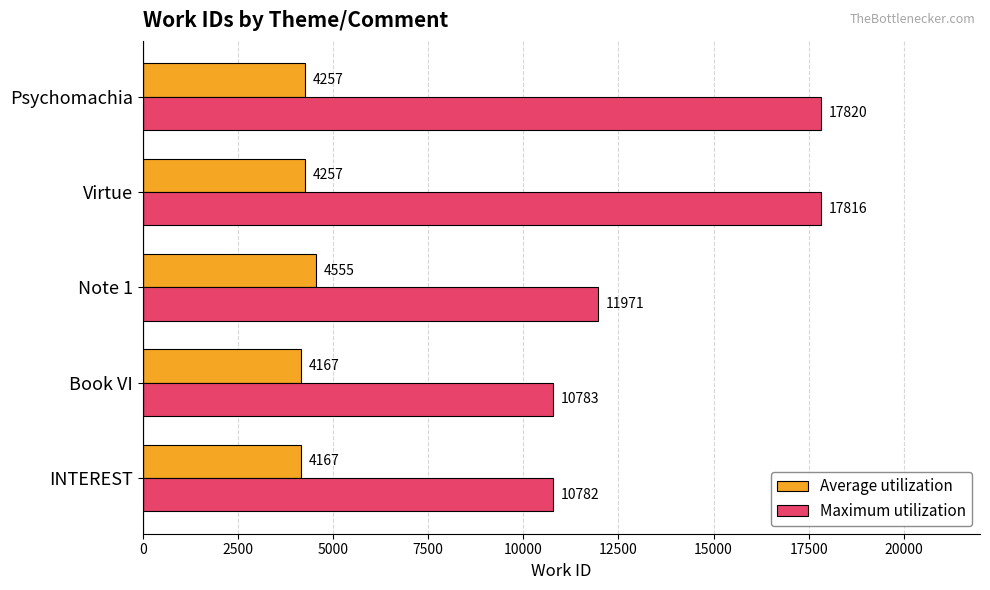

What is the difference between the maximum and minimum values in the Maximum utilization series?

7038